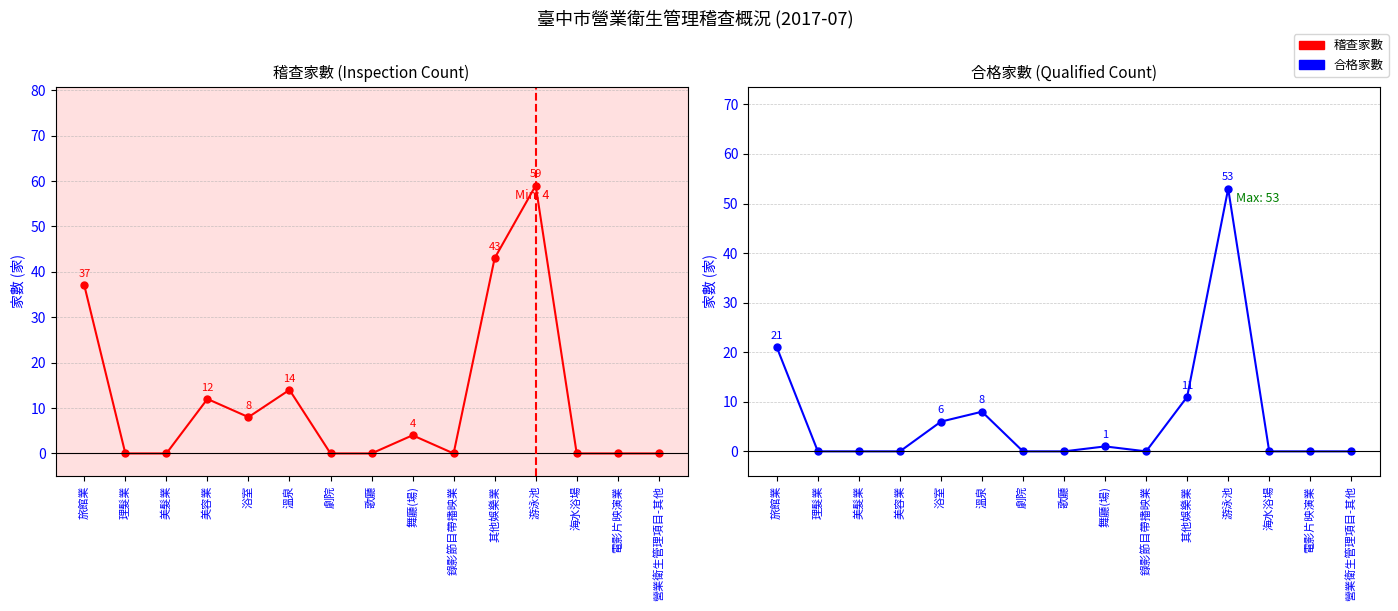

What is the sum of all 稽查家數 values?

177